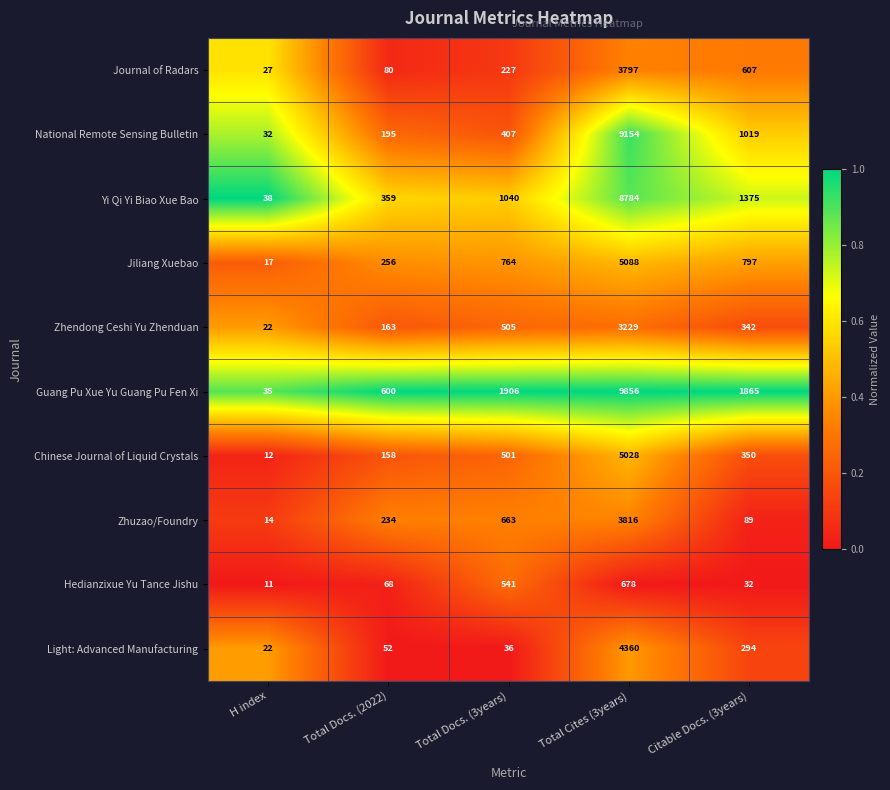

Where is Guang Pu Xue Yu Guang Pu Fen Xi nearest to the value 4945?

Total Docs. (3years)